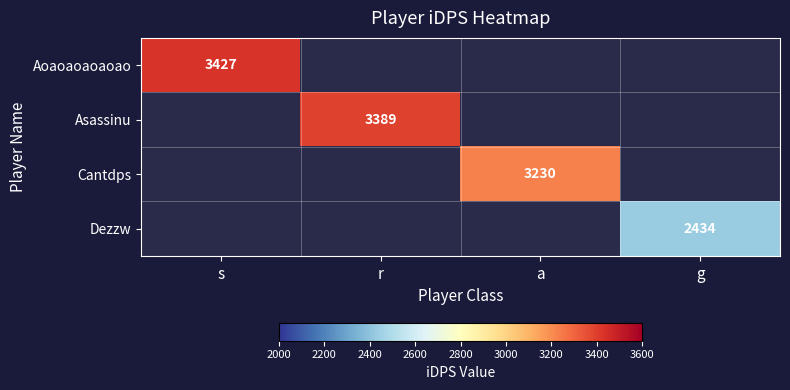

How many series are shown in this chart?

4